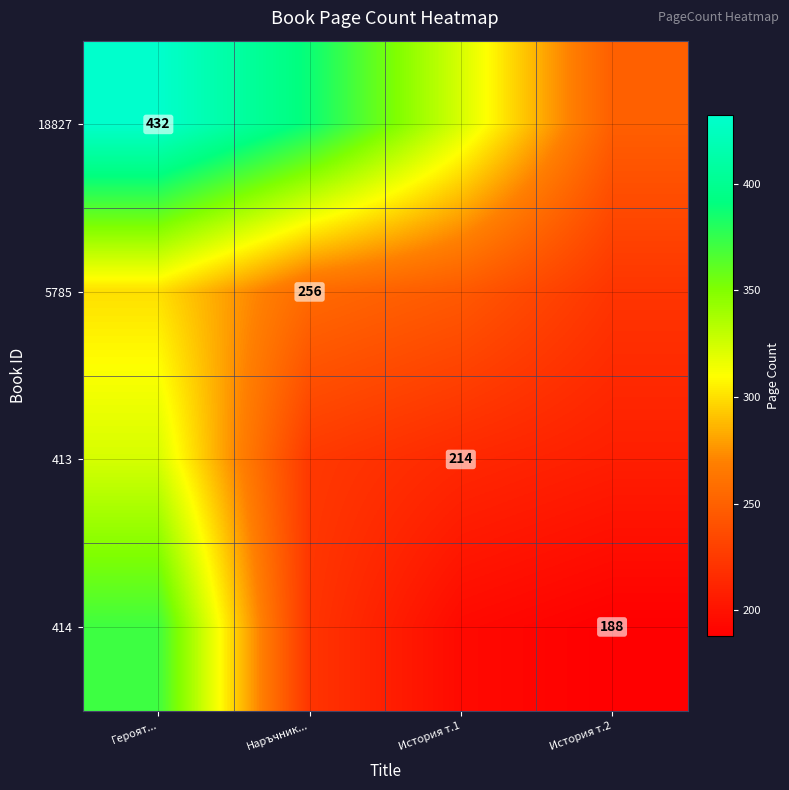

At which category is the sum across all series the highest?

Героят...